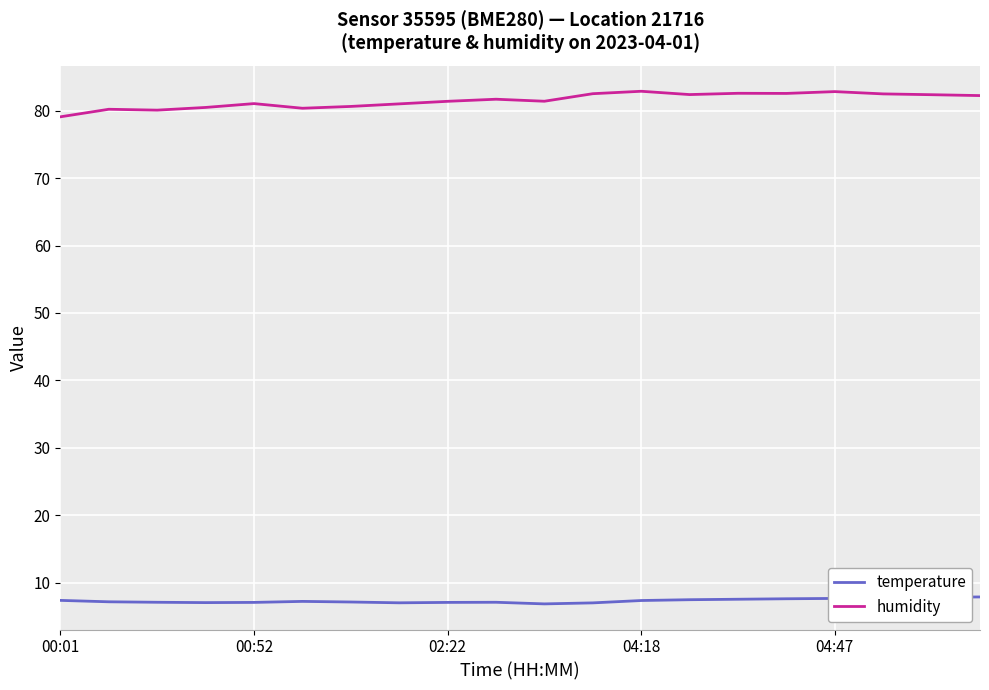

Does the chart have visible grid lines?

Yes